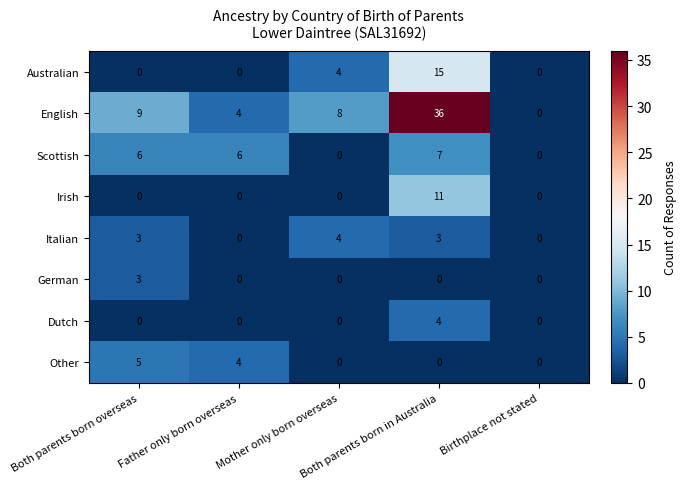

Count the Australian values in the range 0 to 4.

4